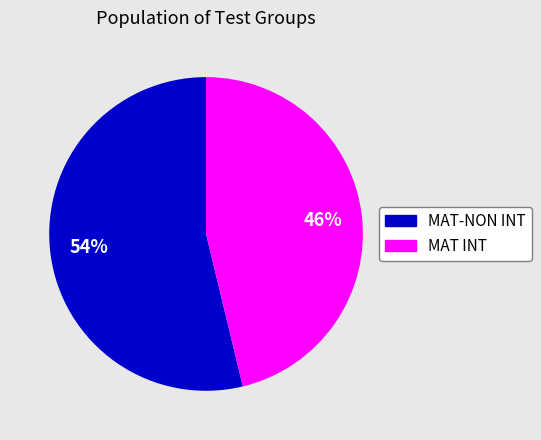

What is the smallest slice in the pie chart?

MAT INT